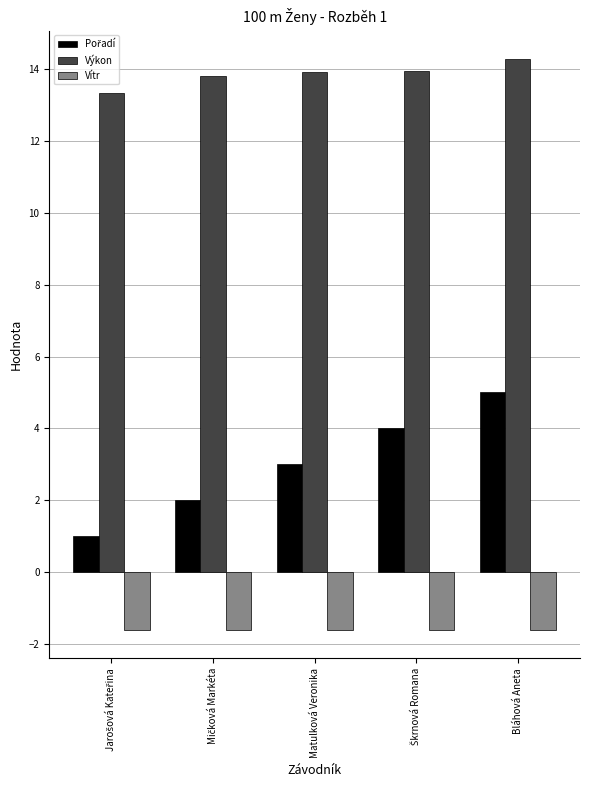

Read the Vítr value at Bláhová Aneta.

-1.6